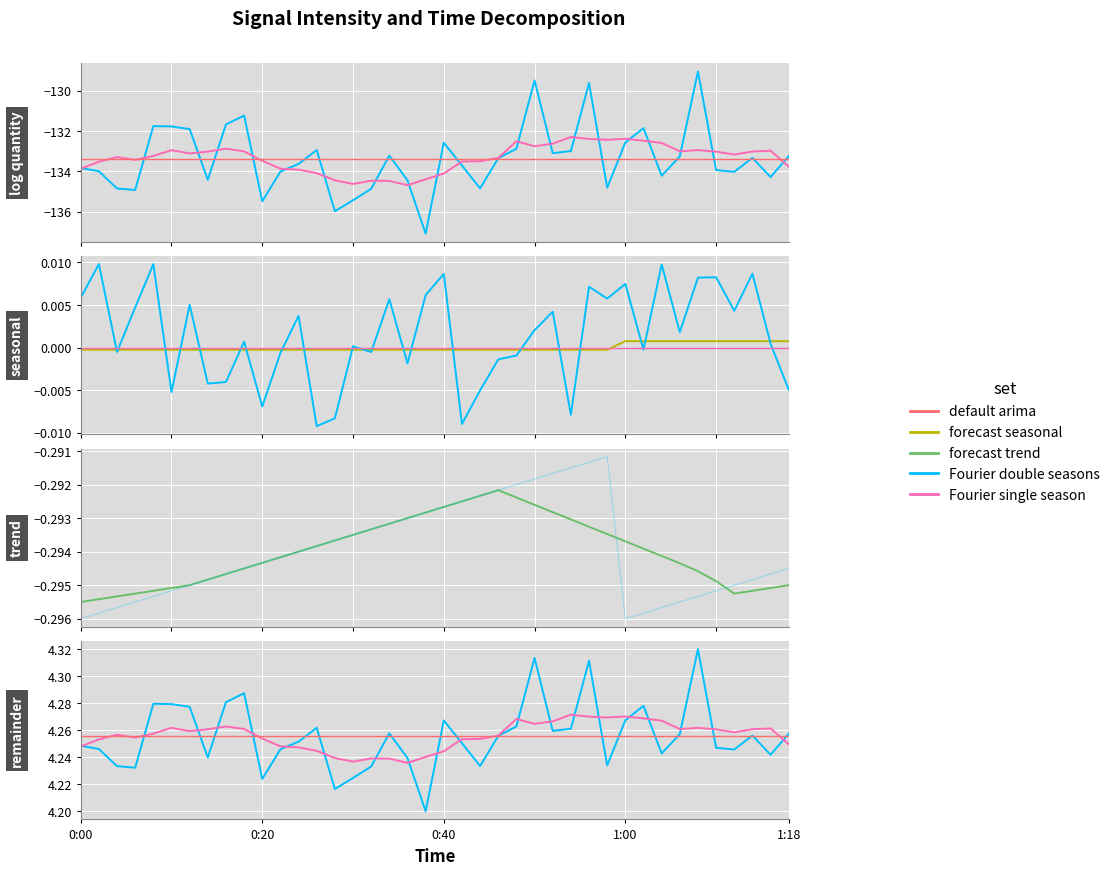

At which category does intensity(dBm) reach its first local valley?

1:00